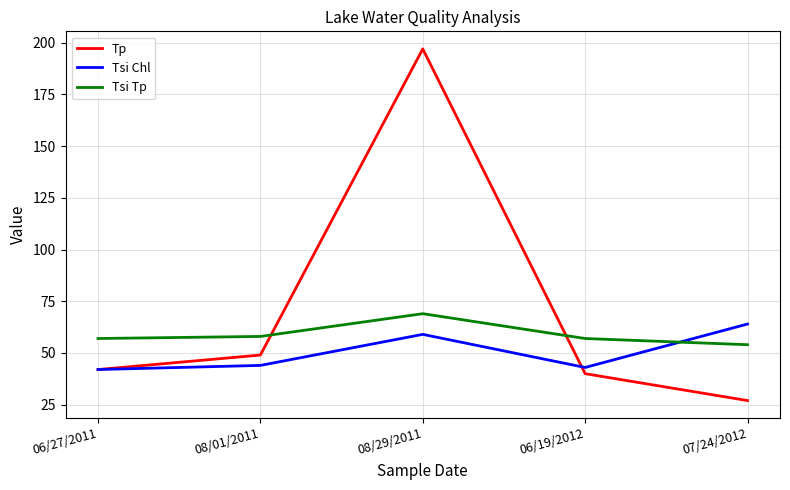

True or false: Tsi Tp has a value of 92 at 08/01/2011.

False